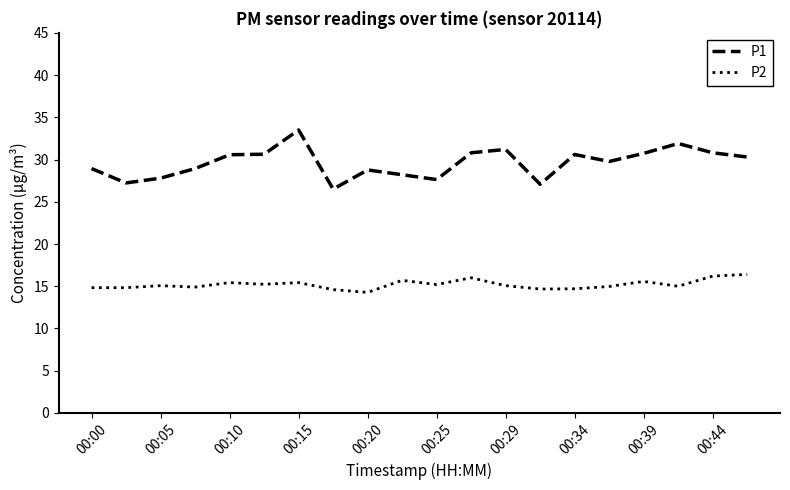

Rank the series by their maximum value, from highest to lowest.

P1, P2